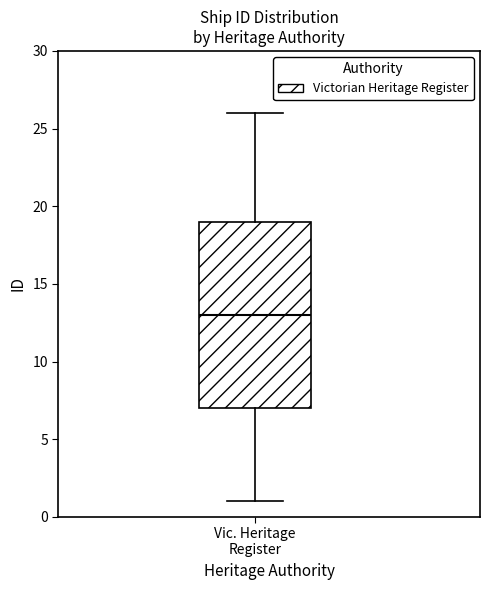

Read this box plot against the y-axis: the position of the median line, the range covered by the box, and the ends of both whiskers. The values are not printed on the chart, so give them approximately, as read against the axis.

median 13, box 7 to 19, whiskers 1 to 26